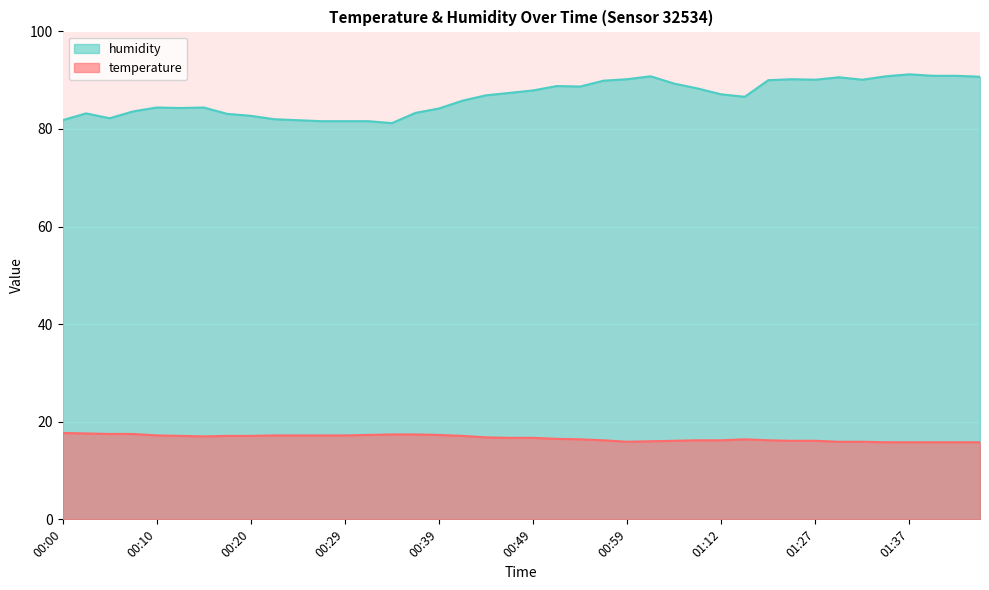

What is the label of the 3rd point from the left?

00:05